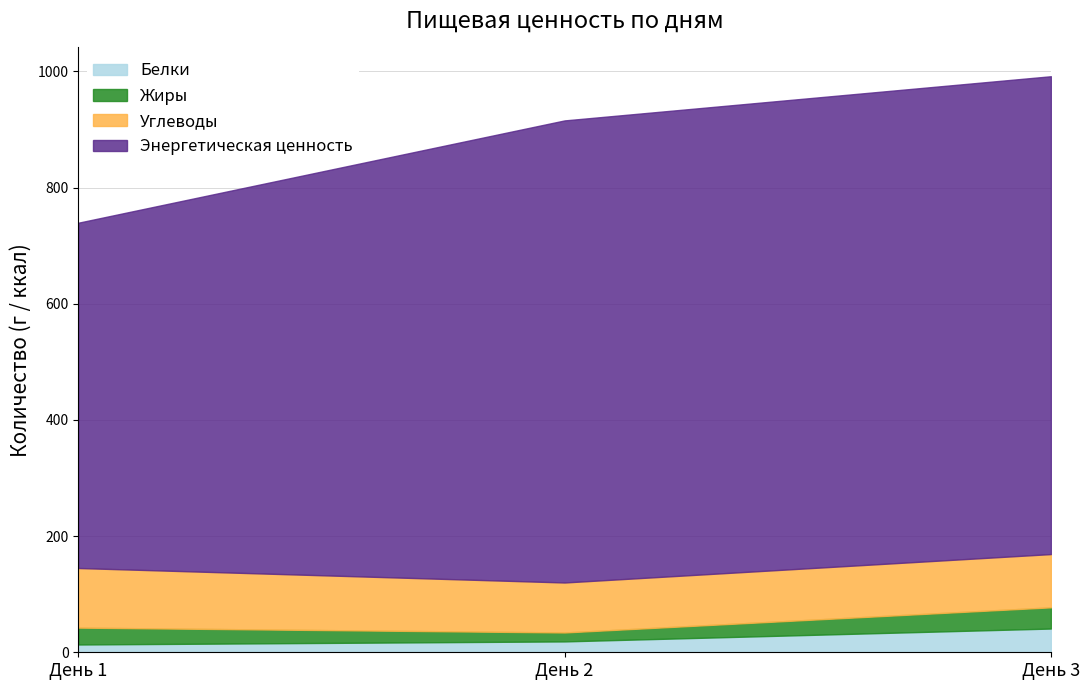

Which category has the lowest value across all series?

День 1